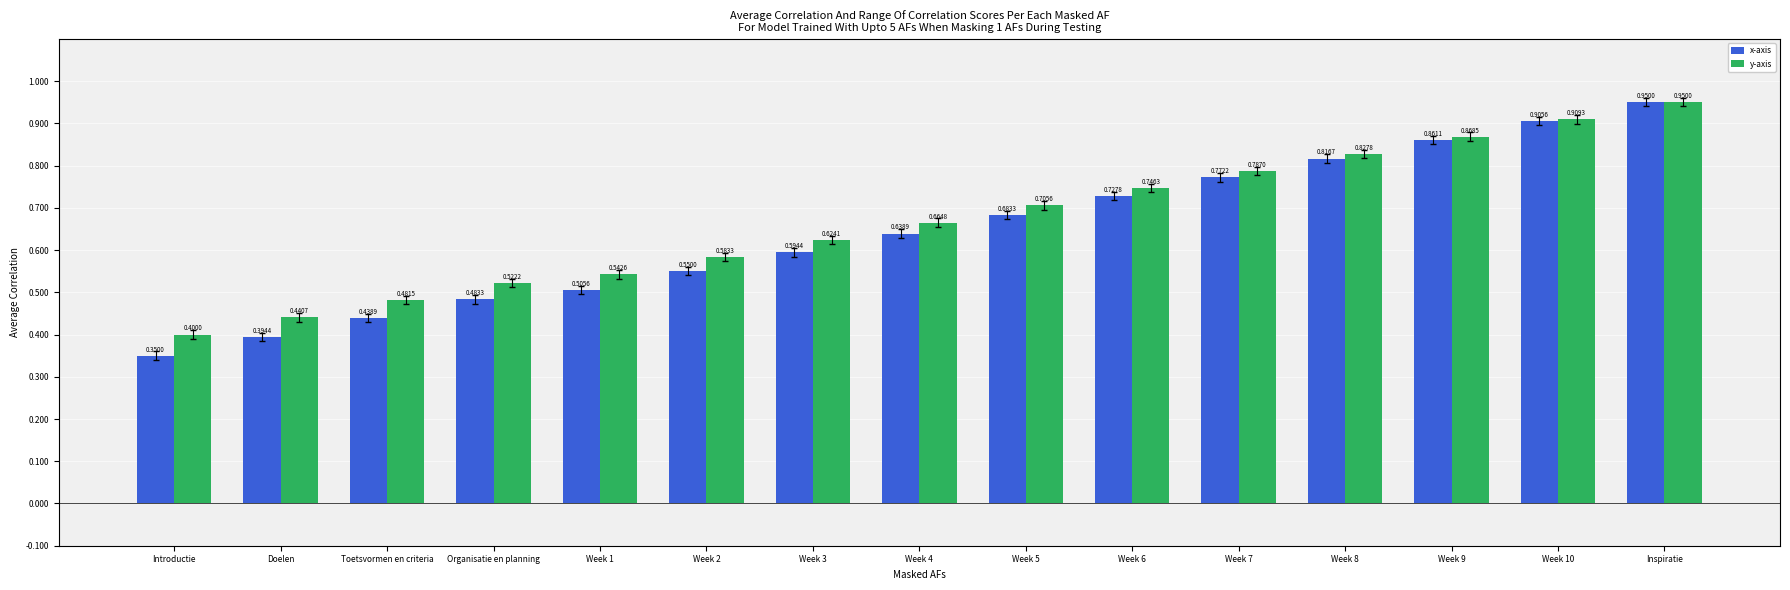

How many bars are there in total?

30